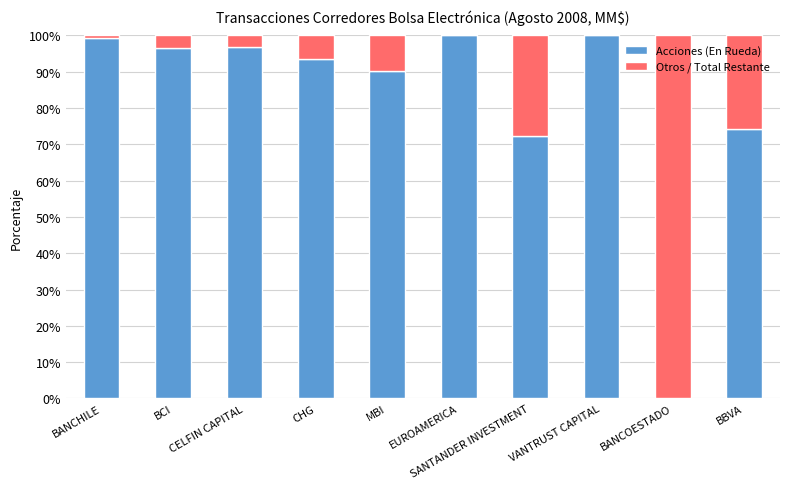

True or false: Acciones (En Rueda) has a value of 96.9 at CELFIN CAPITAL.

True